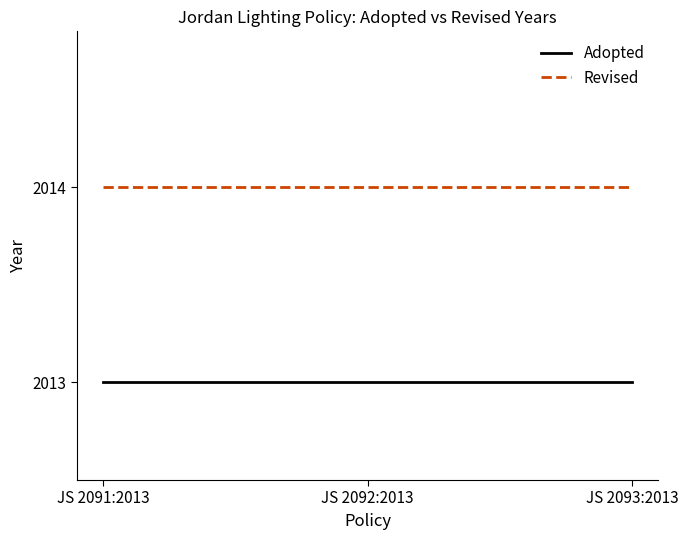

Rank the series at JS 2093:2013 from lowest to highest value.

Adopted, Revised